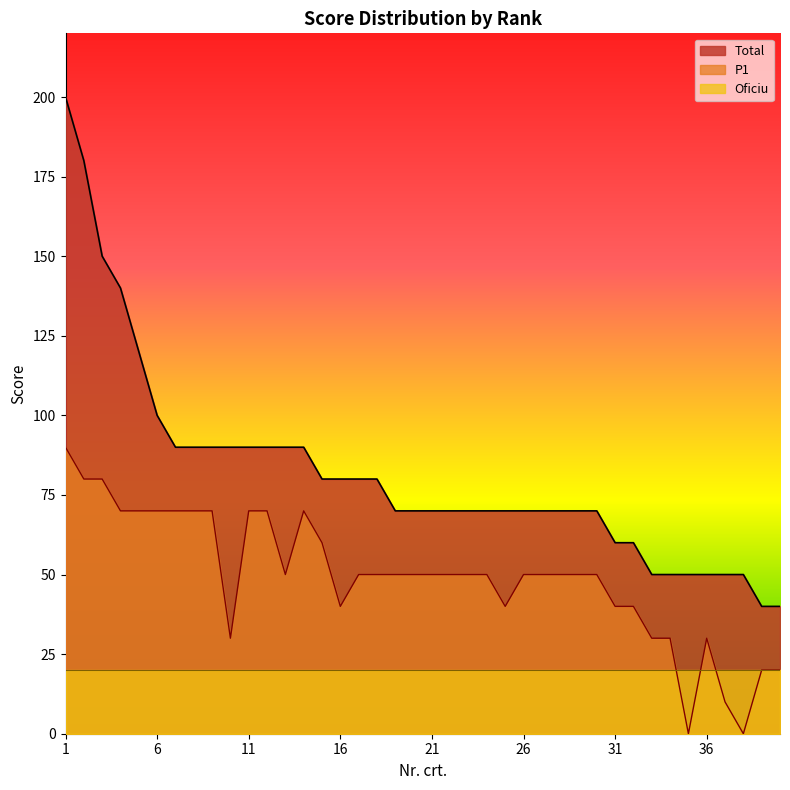

Is it true that P1 equals 27 at 40?

False